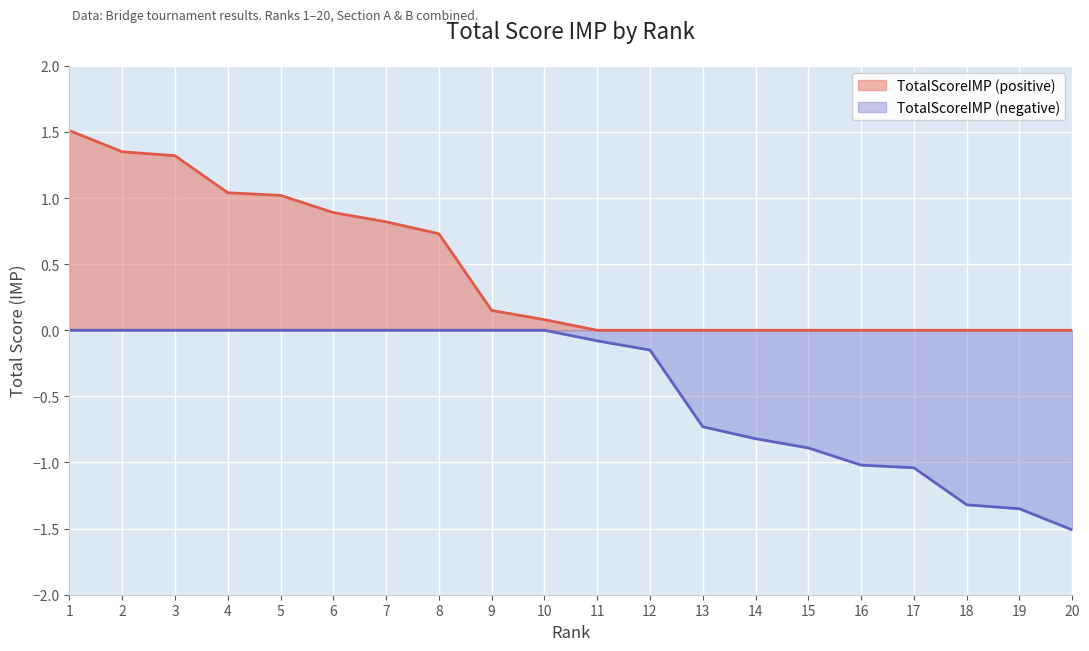

Which series has the largest total across all categories?

TotalScoreIMP (positive)